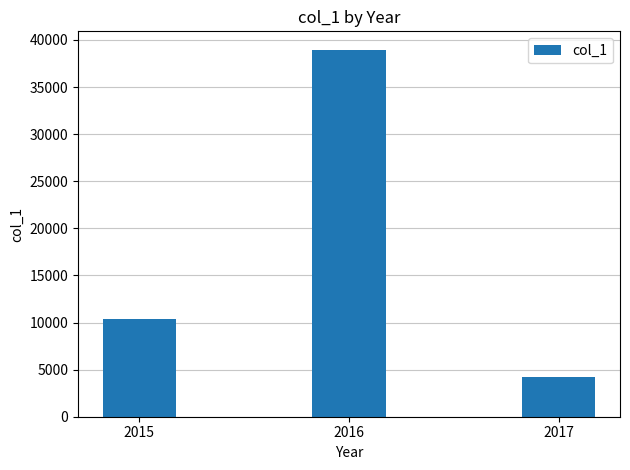

What is the maximum value shown in the chart?

38962.7